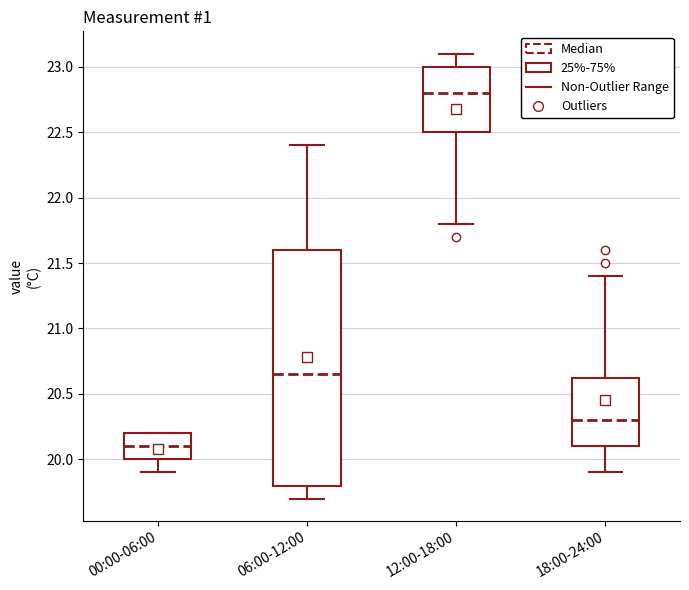

Reading left to right, read every box against the y-axis: the position of its median line, the range the box covers, and the ends of its whiskers. The values are not printed on the chart, so give them approximately, as read against the axis.

00:00-06:00: median 20.10, box 20.00 to 20.20, whiskers 19.90 to 20.20
06:00-12:00: median 20.65, box 19.80 to 21.60, whiskers 19.70 to 22.40
12:00-18:00: median 22.80, box 22.50 to 23.00, whiskers 21.80 to 23.10
18:00-24:00: median 20.30, box 20.10 to 20.65, whiskers 19.90 to 21.40